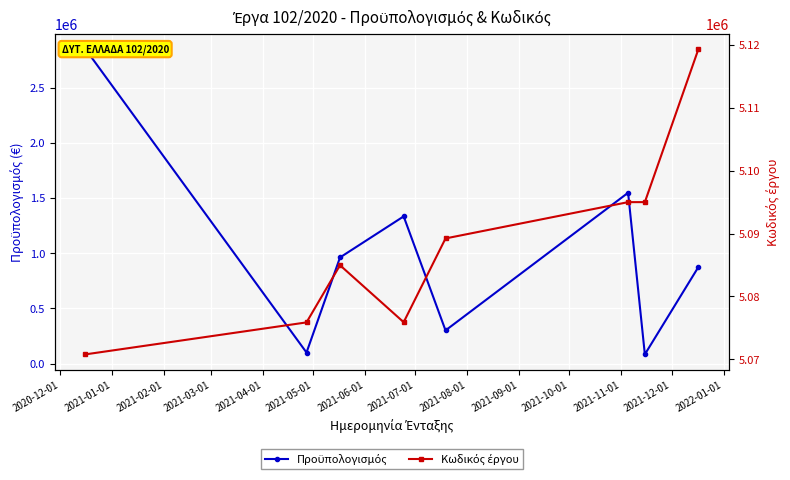

At how many categories does at least one series exceed 2241821?

8